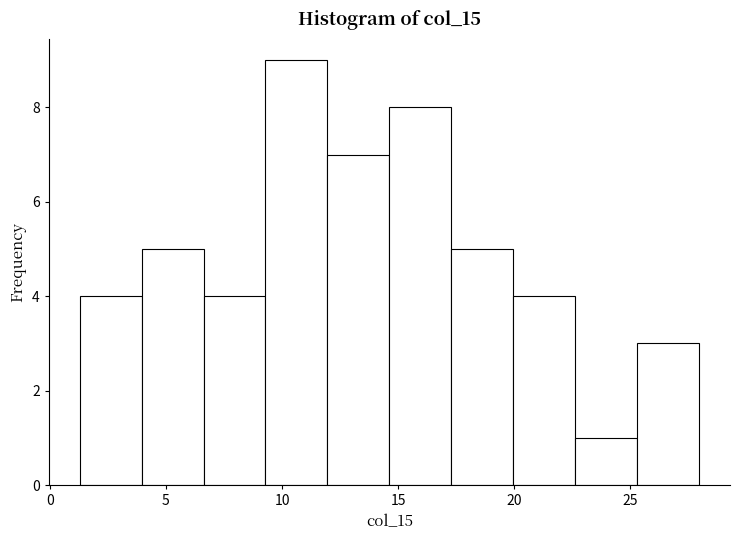

How tall is the bar that spans 6.5 to 9.5 on the x-axis? Neither the bar edges nor the heights are printed on the chart, so give them approximately, as read against the axes.

4